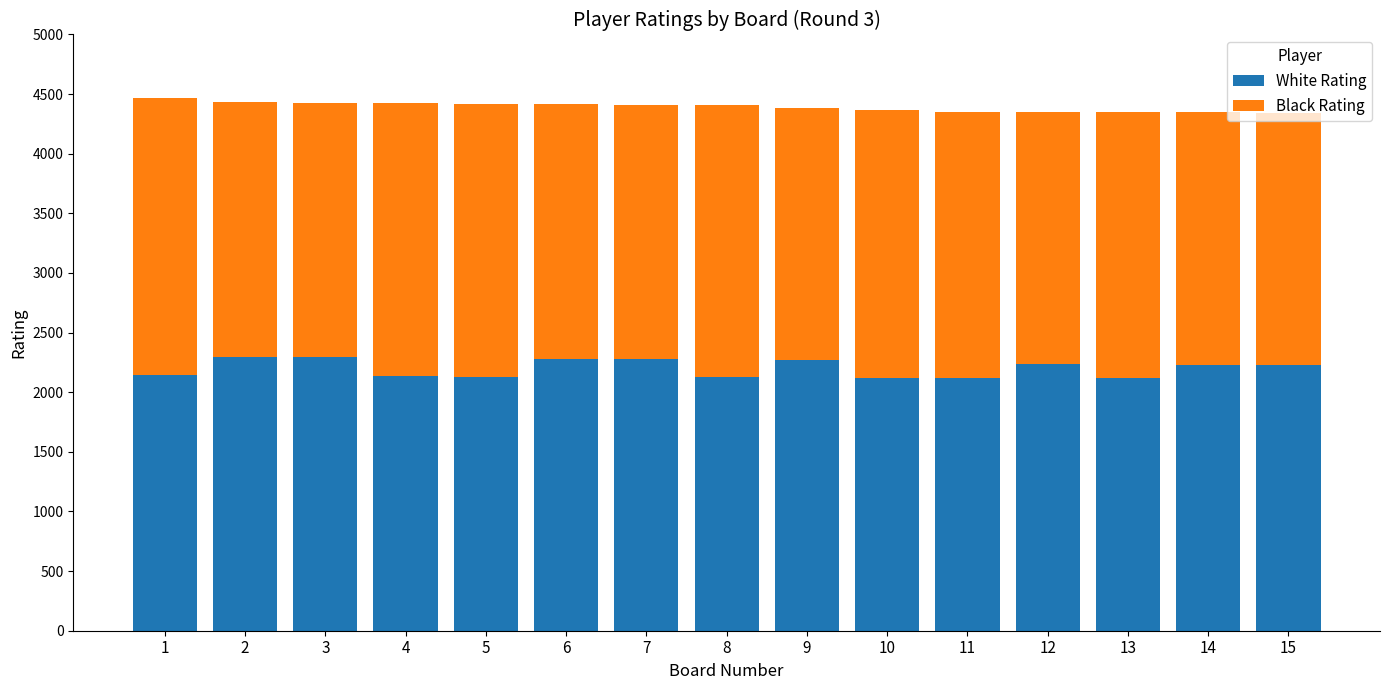

The White Rating series shows 2145 at 1. True or false?

True